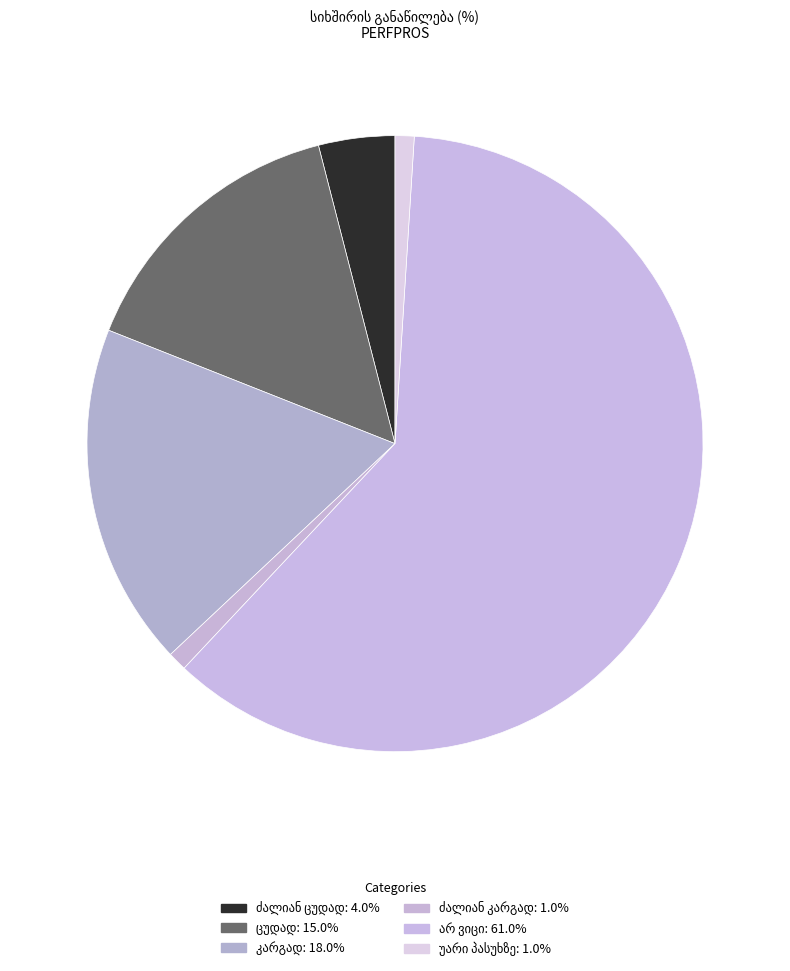

To the nearest percent, what percentage of the pie is ცუდად?

15%